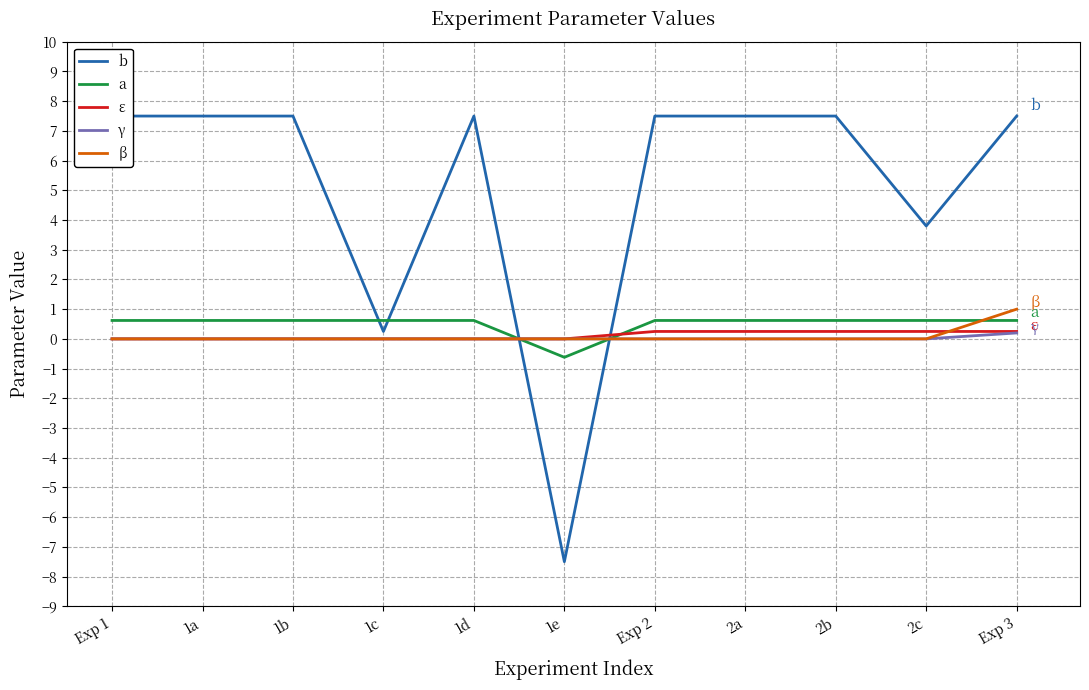

What are all the series names shown in the legend?

b, a, ε, γ, β